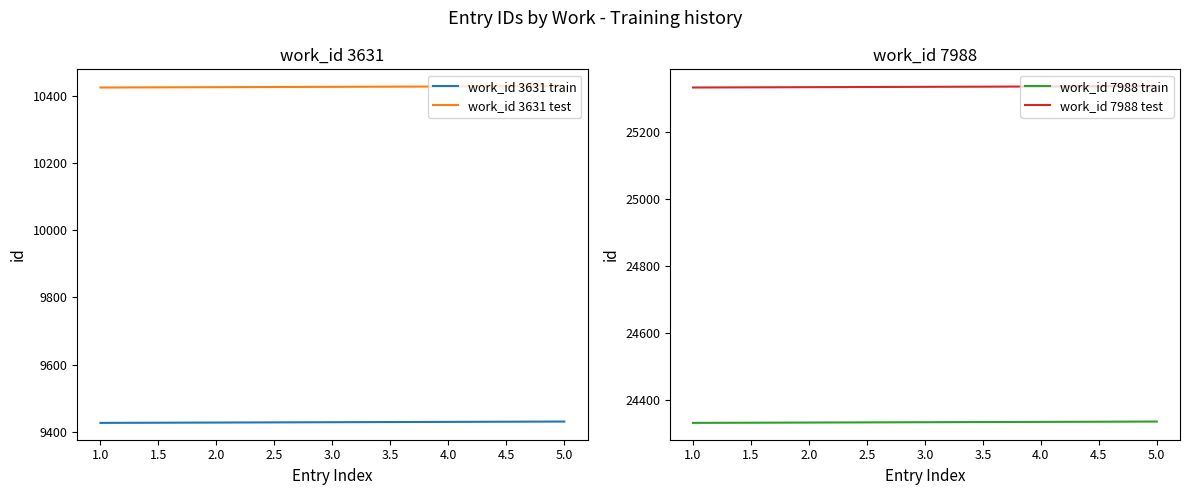

What is the average value of the work_id 7988 train series?

24334